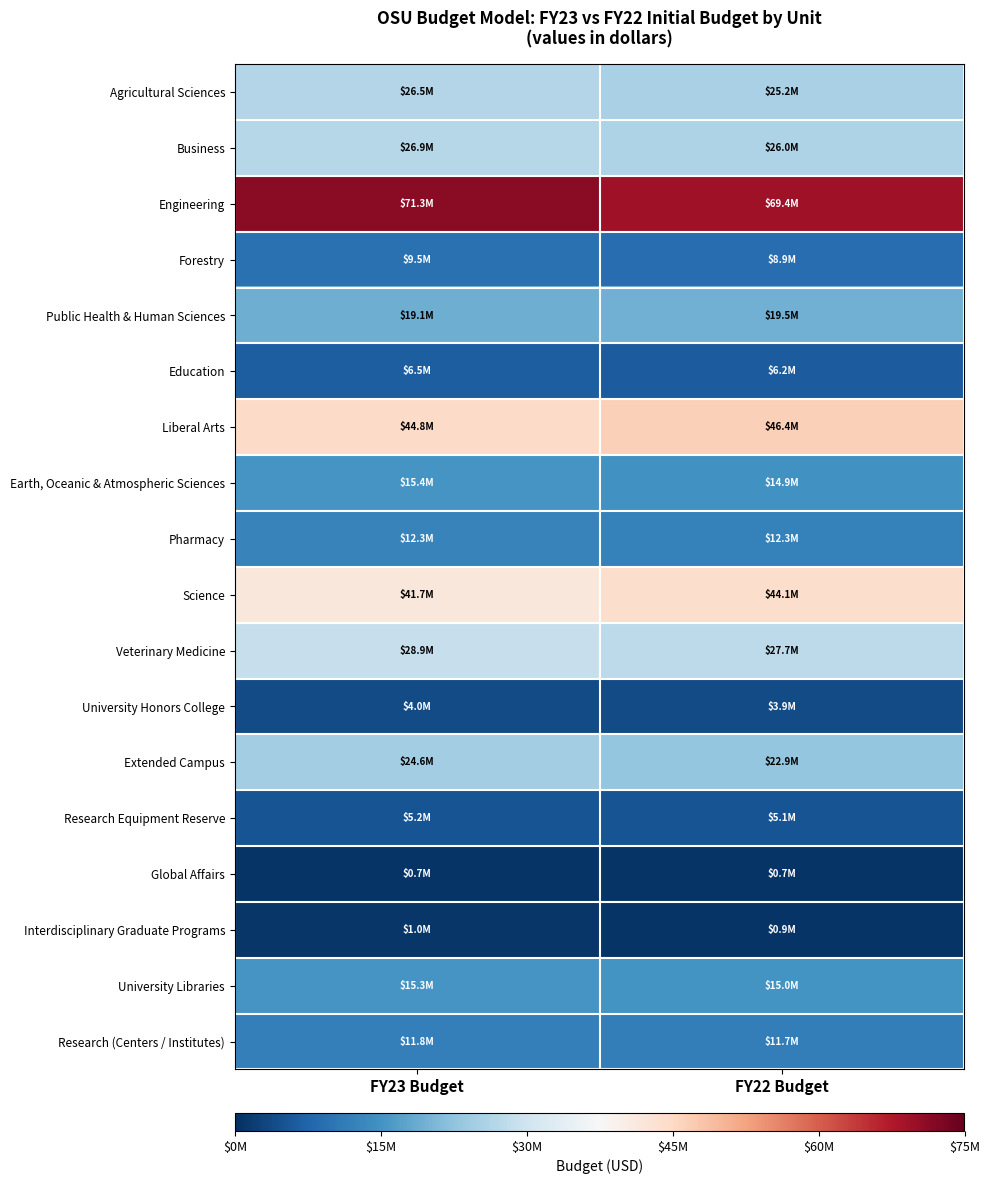

How many categories are shown in the chart?

2